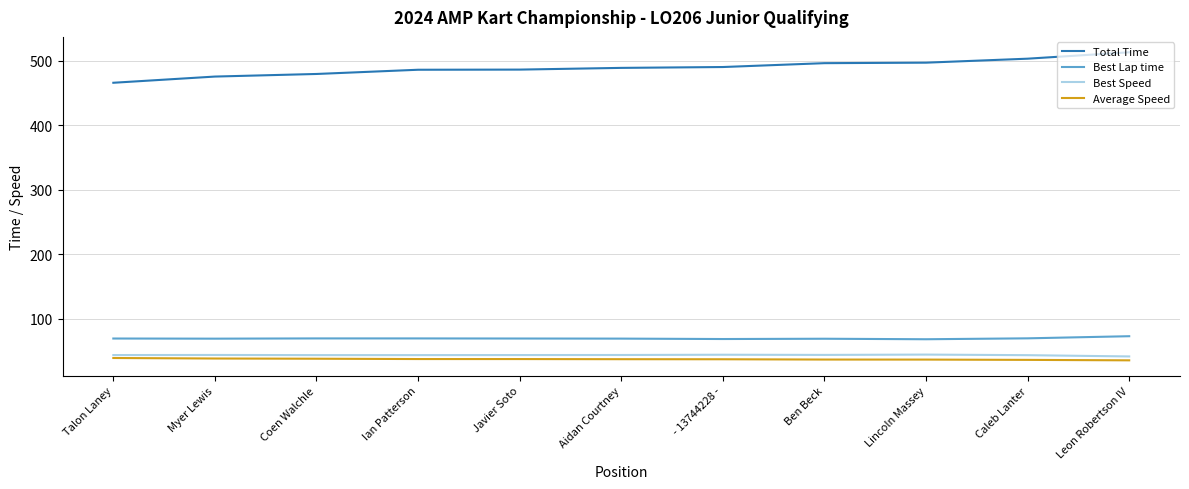

Which series has the largest range (max minus min)?

Total Time